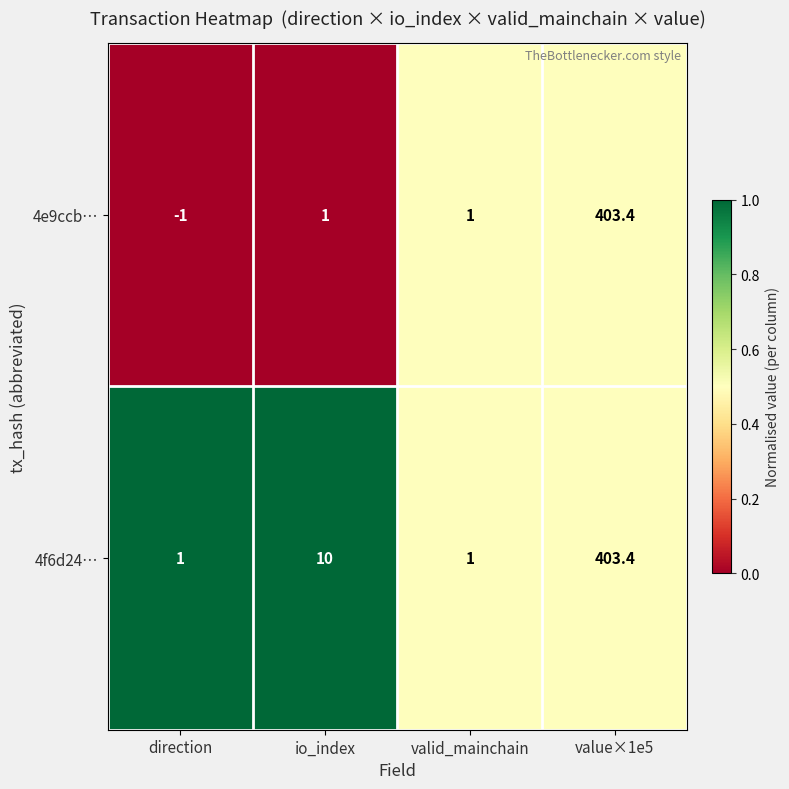

Reading left to right, extract all data points from this chart.

4e9ccb…: direction=-1.0	io_index=1.0	valid_mainchain=1.0	value×1e5=403.4
4f6d24…: direction=1.0	io_index=10.0	valid_mainchain=1.0	value×1e5=403.4